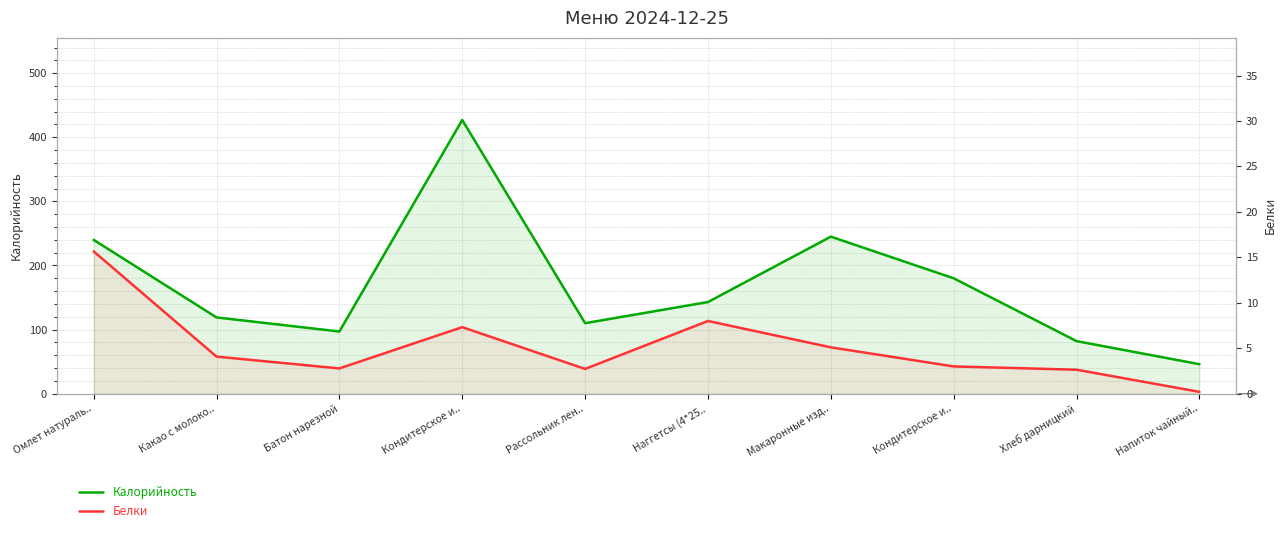

At how many categories does at least one series exceed 158?

4